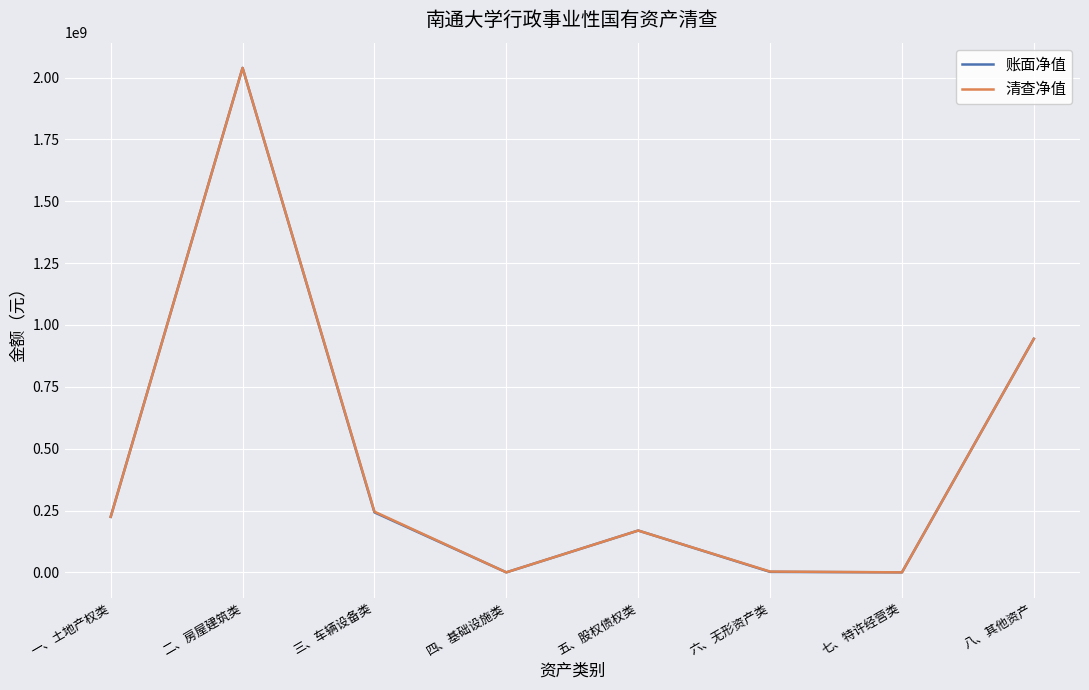

Read the 清查净值 value at 八、其他资产.

944087172.4